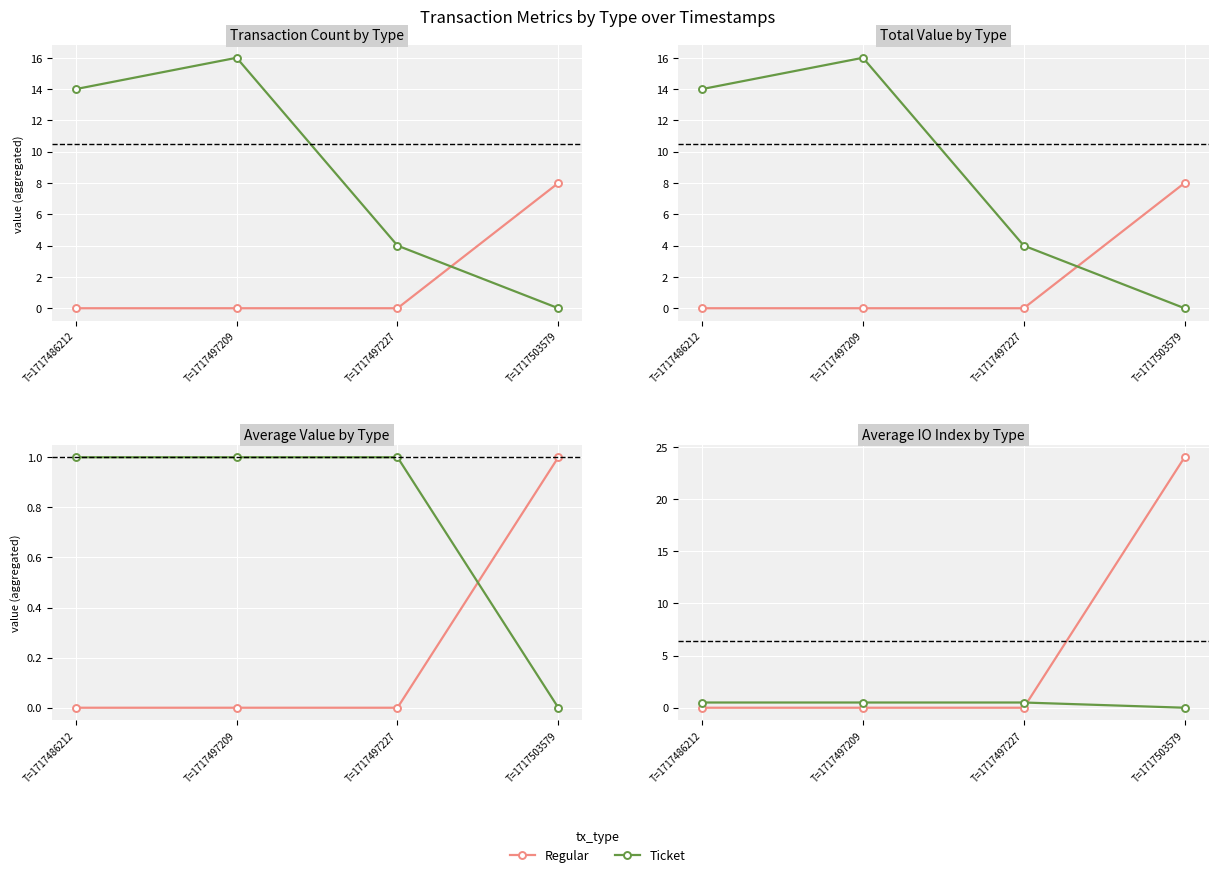

At which category is the sum across all series the highest?

T=1717503579